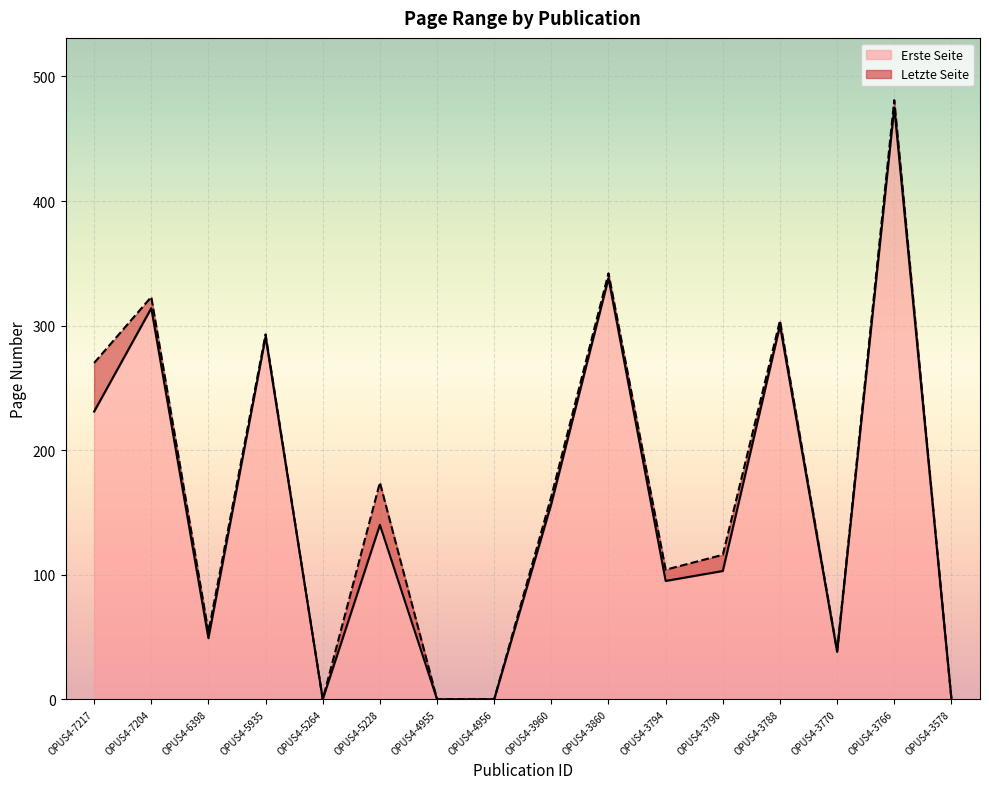

Is the value of Letzte Seite at OPUS4-3578 greater than the value of Erste Seite at OPUS4-7217?

No